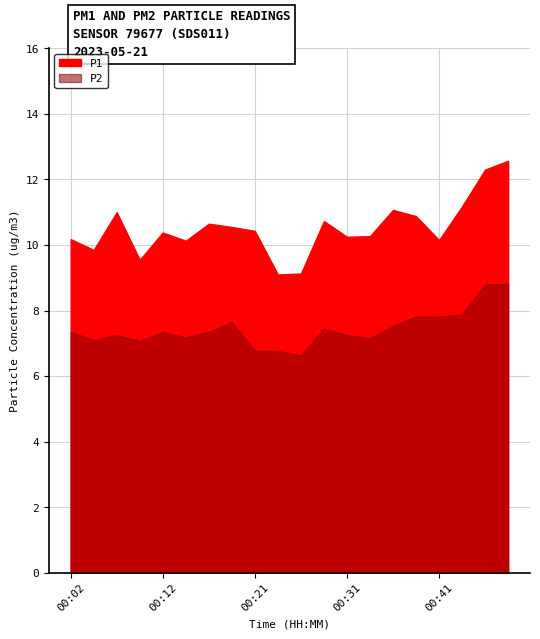

List the labels in order of P1 value, smallest first.

00:24, 00:26, 00:09, 00:04, 00:14, 00:41, 00:02, 00:31, 00:33, 00:12, 00:21, 00:19, 00:16, 00:29, 00:38, 00:07, 00:36, 00:43, 00:46, 00:48